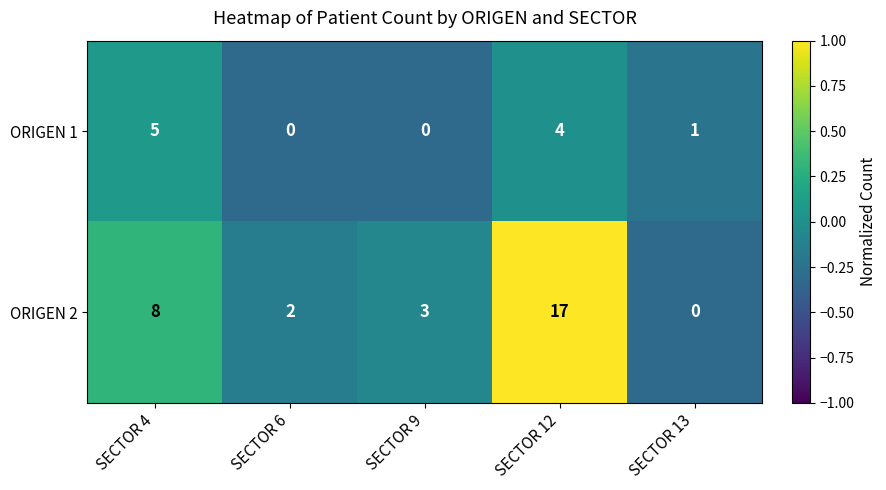

Which category has the highest value in the ORIGEN 2 series?

SECTOR 12